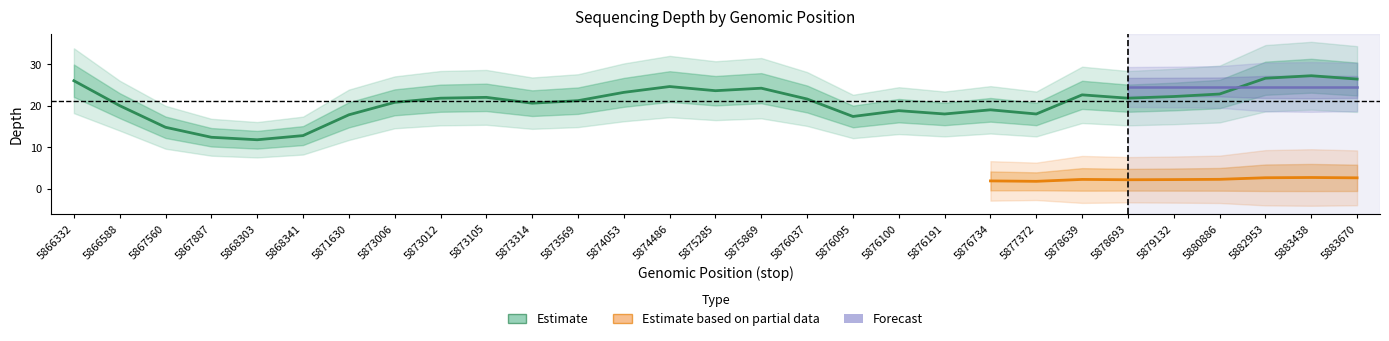

What is the minimum value shown in the chart?

1